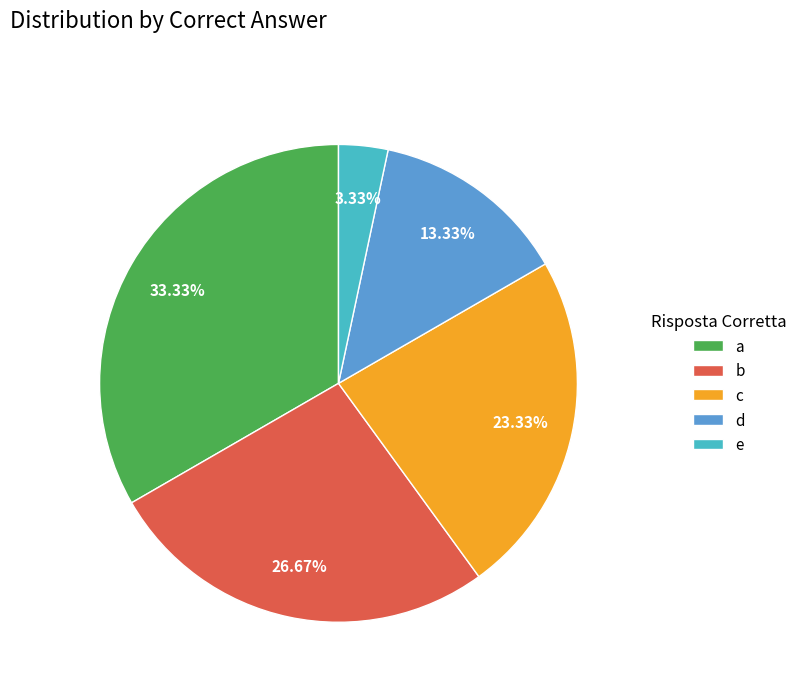

Count the number of slices in the pie.

5